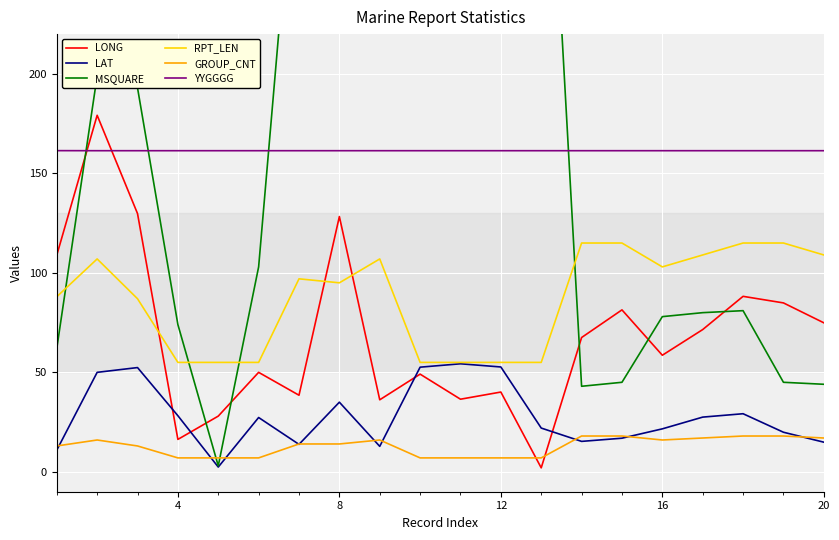

How many values in the RPT_LEN series exceed 97?

9